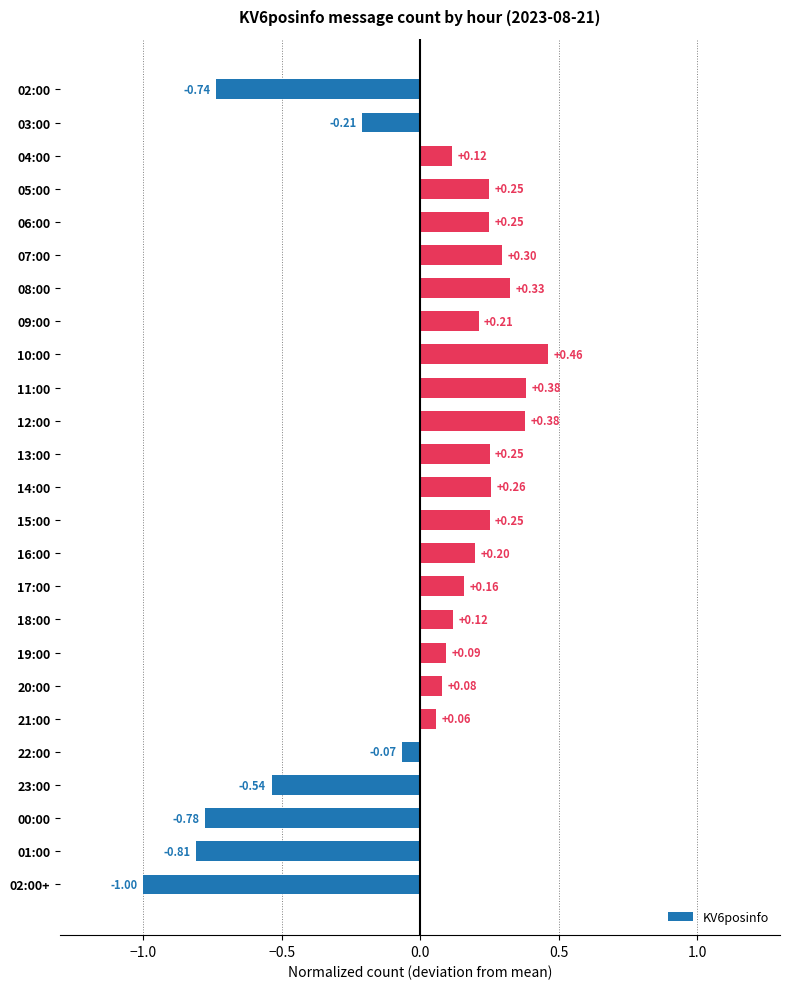

Which has a higher value, 13:00 or 17:00?

13:00